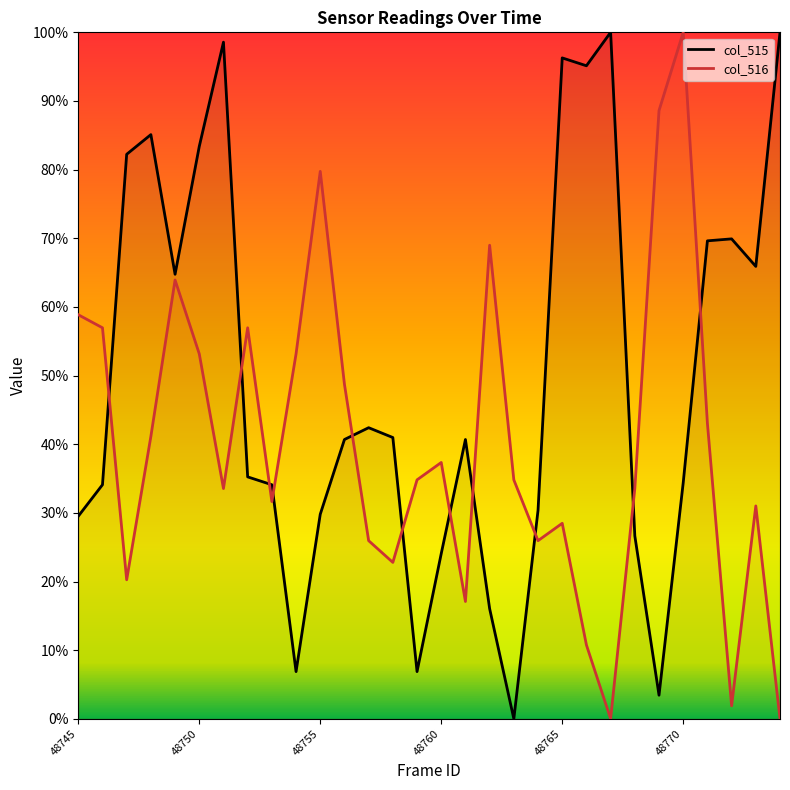

How many positive values does the col_515 series have?

29